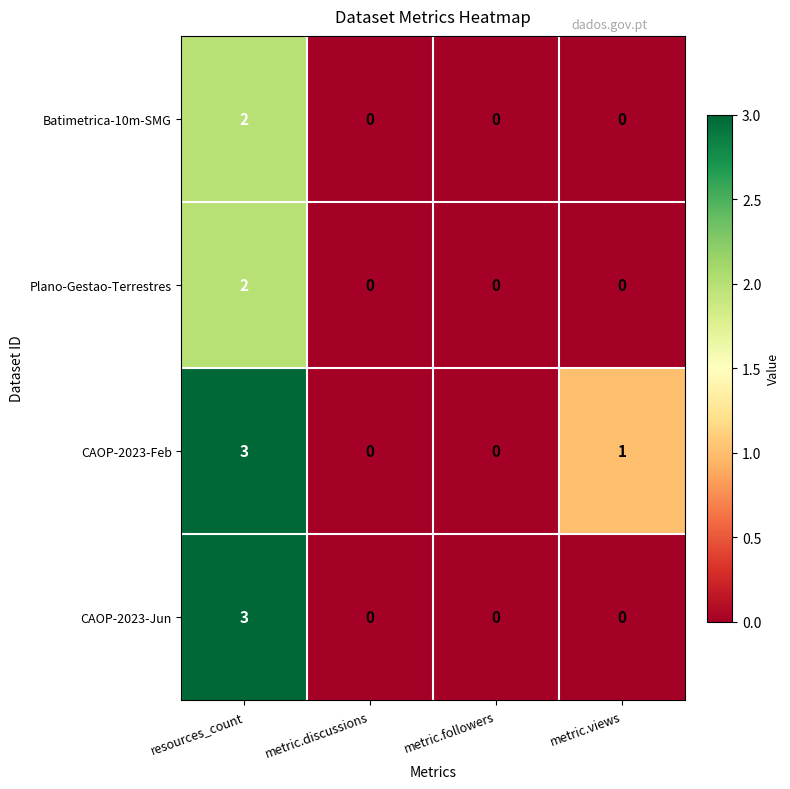

How many Batimetrica-10m-SMG values are between 0 and 2?

4